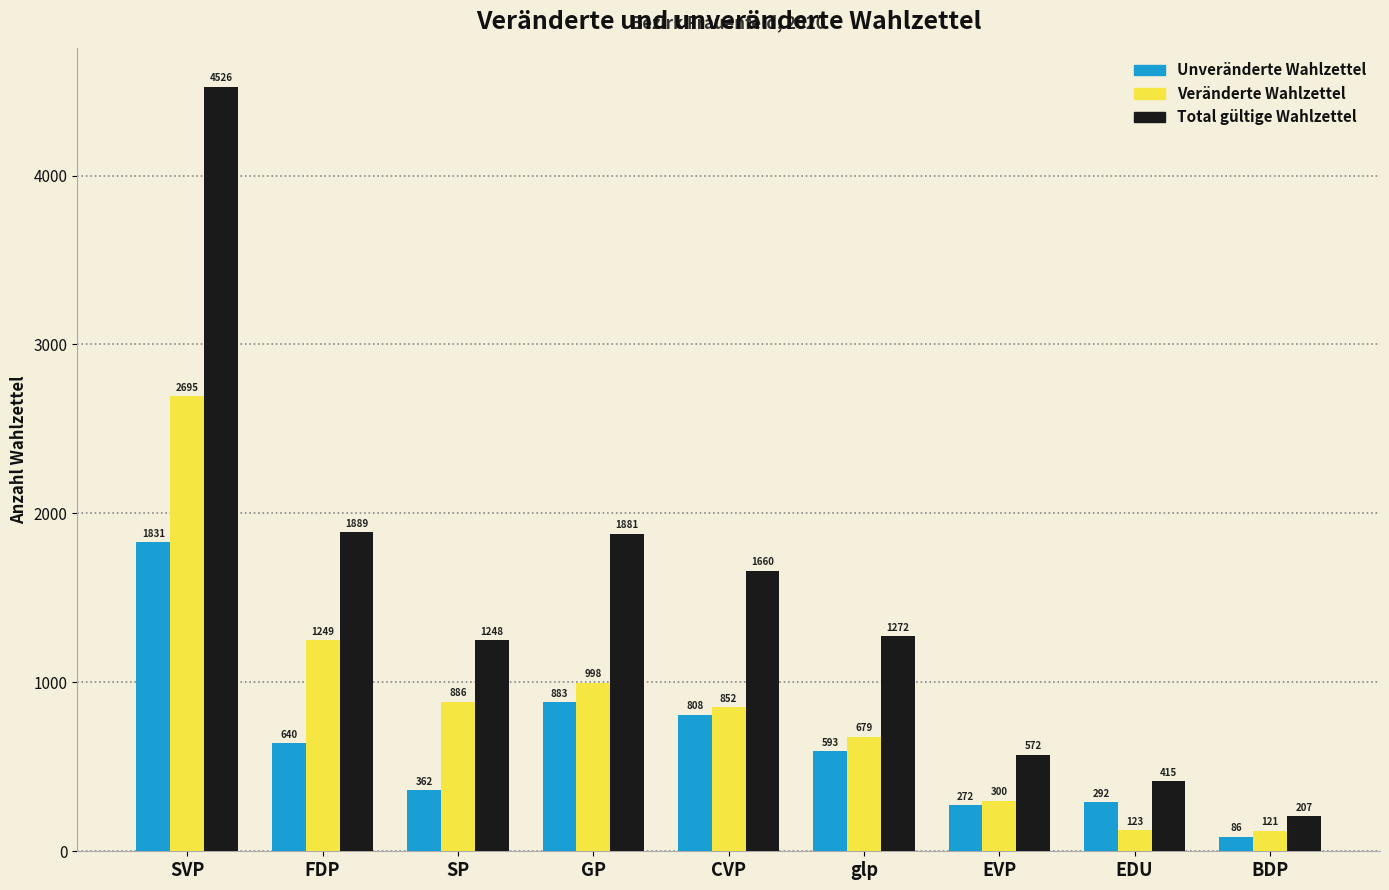

At which label does Total gültige Wahlzettel reach its peak?

SVP